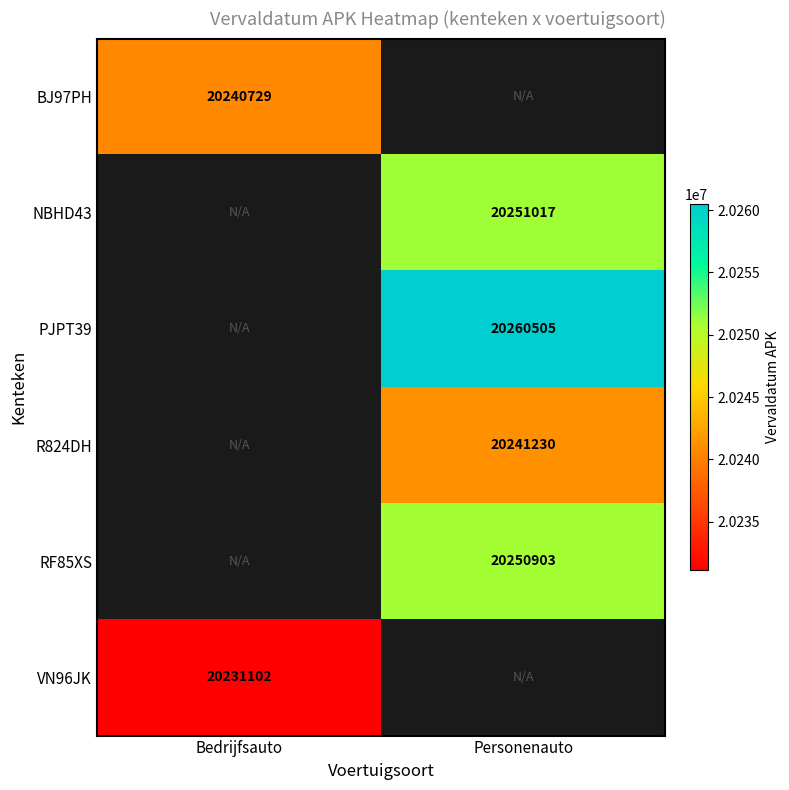

Which has a higher value, Bedrijfsauto or Personenauto?

Personenauto